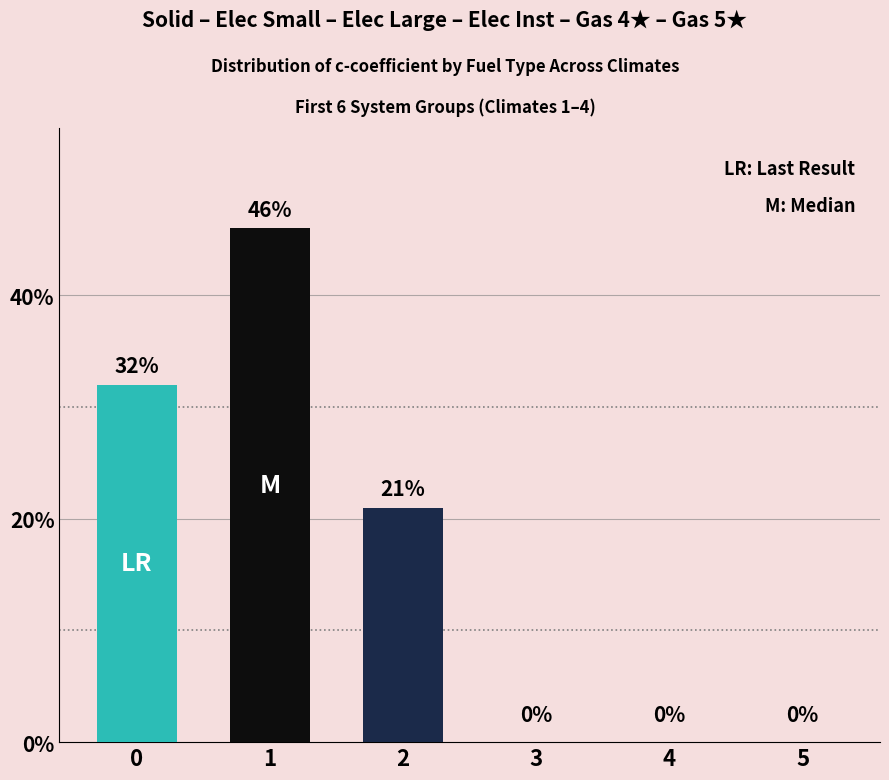

How many values are above zero?

3